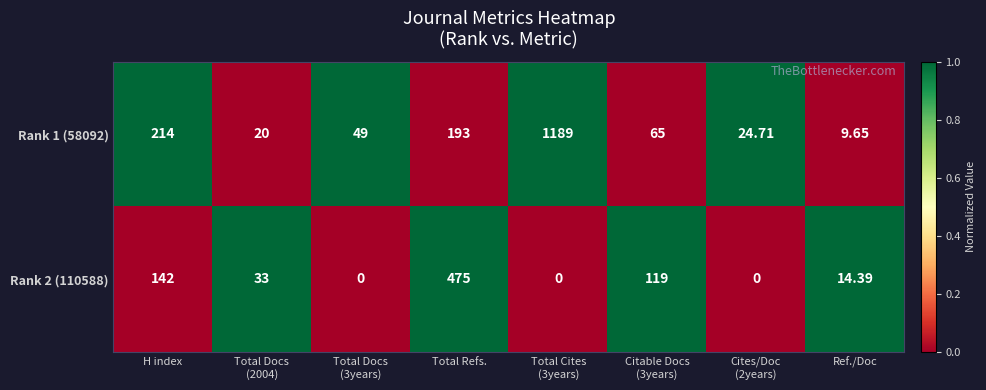

Rank the series at Ref./Doc from lowest to highest value.

Rank 1 (58092), Rank 2 (110588)